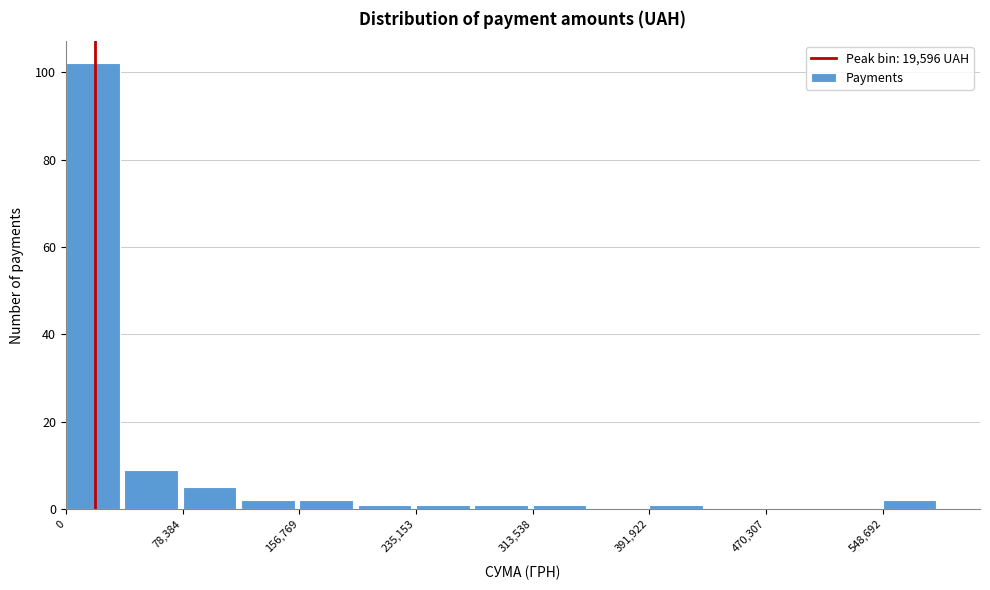

Around what value on the x-axis is the tallest bar? Give the approximate position of its centre, as read against the axis.

20000